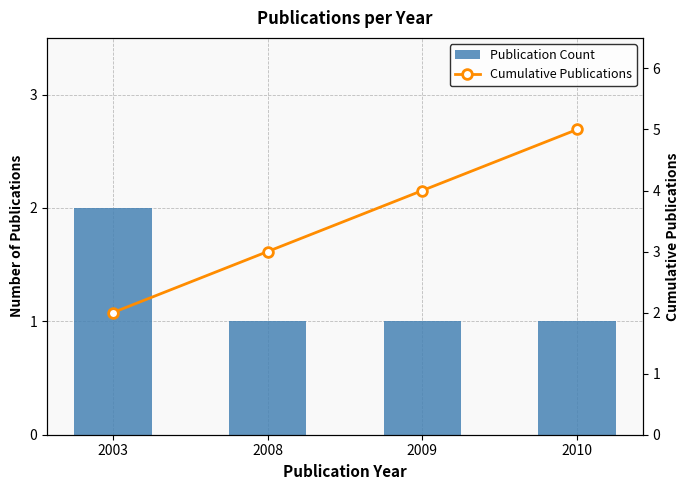

At which label is Publication Count closest to 1?

2008